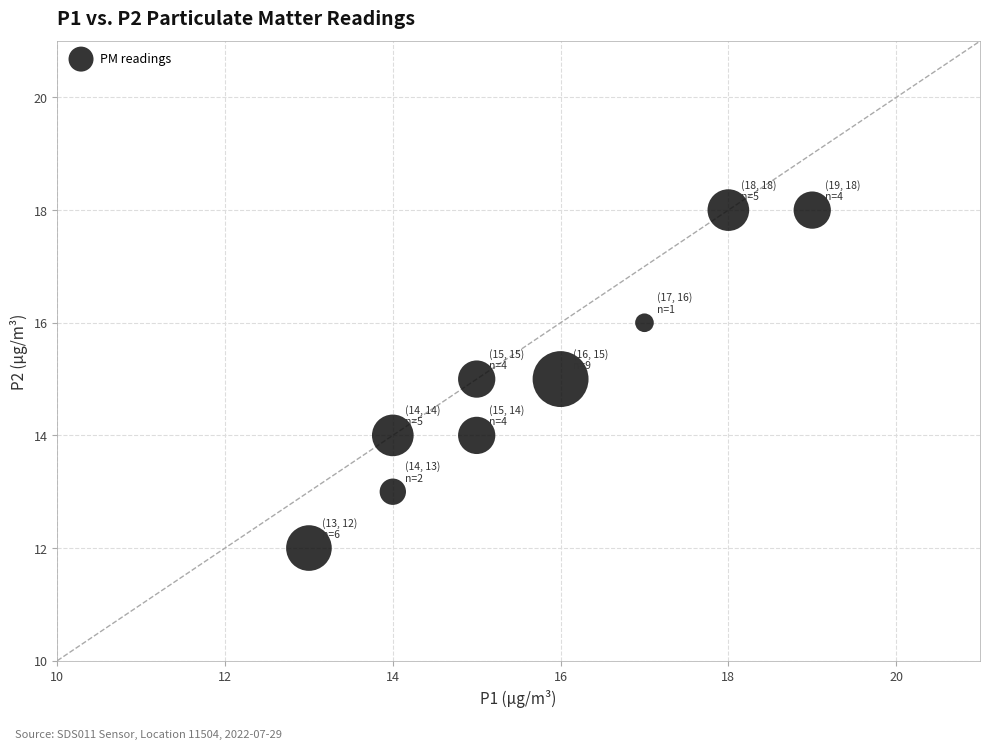

What is the average X value?

16